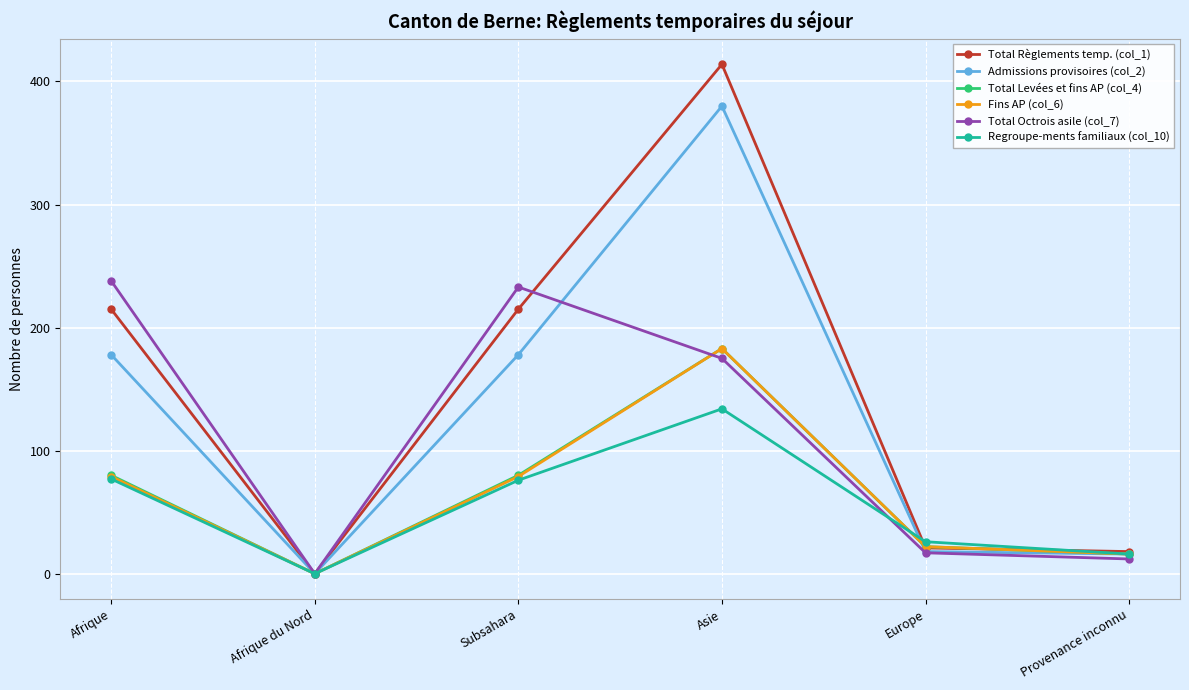

How many lines are shown in the chart?

6